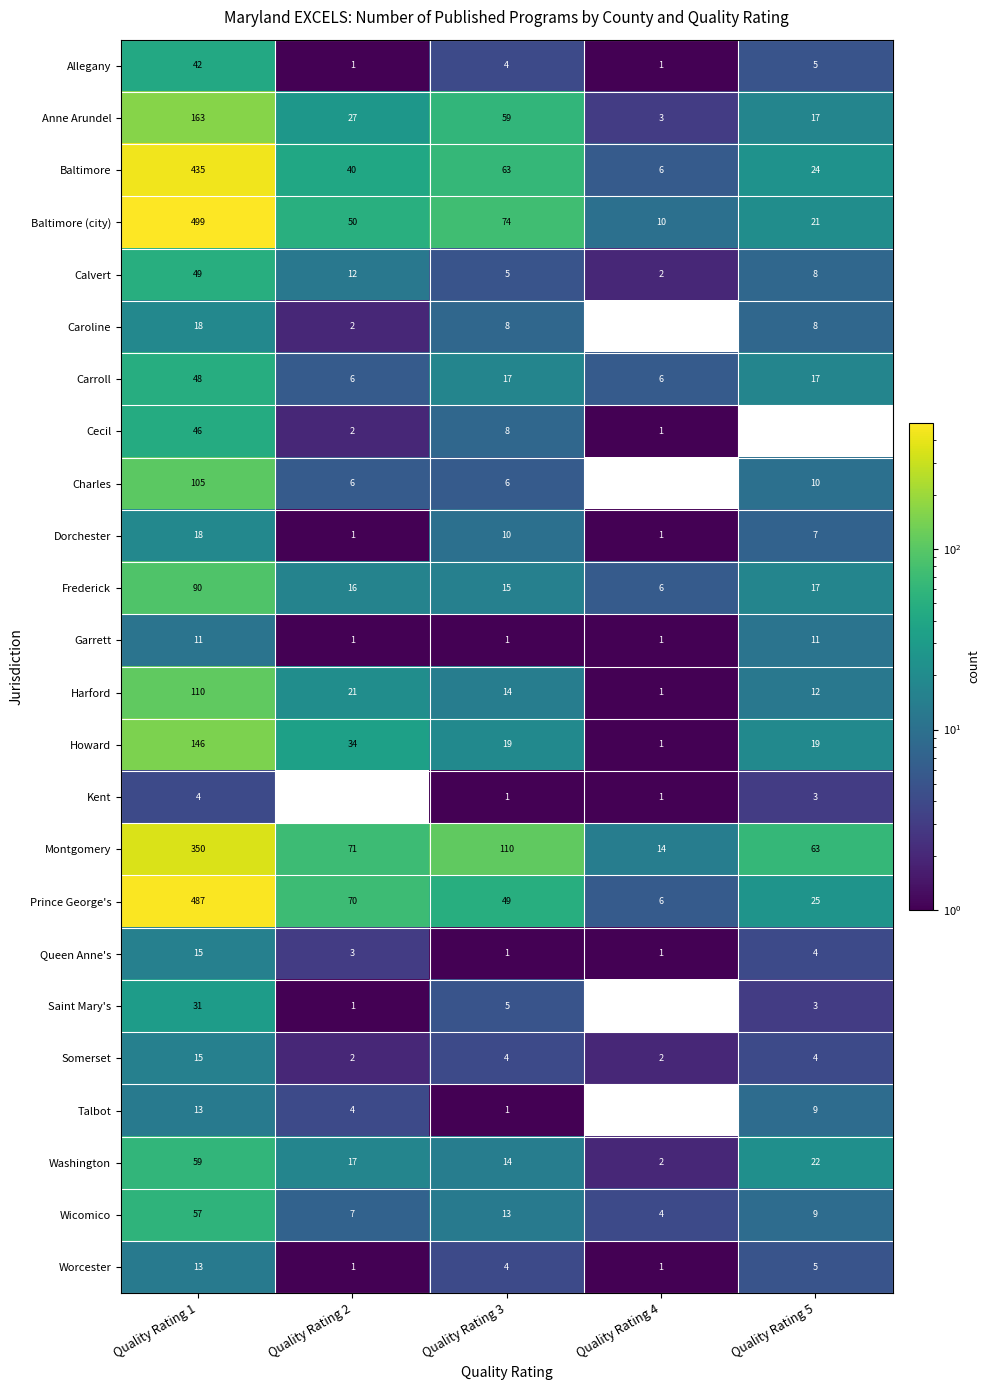

At which label does Wicomico first exceed 9?

Quality Rating 1